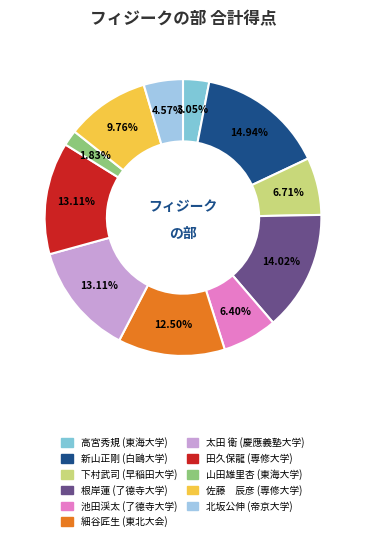

What is the ratio of the value at 高宮秀規 to the value at 田久保龍?

0.2